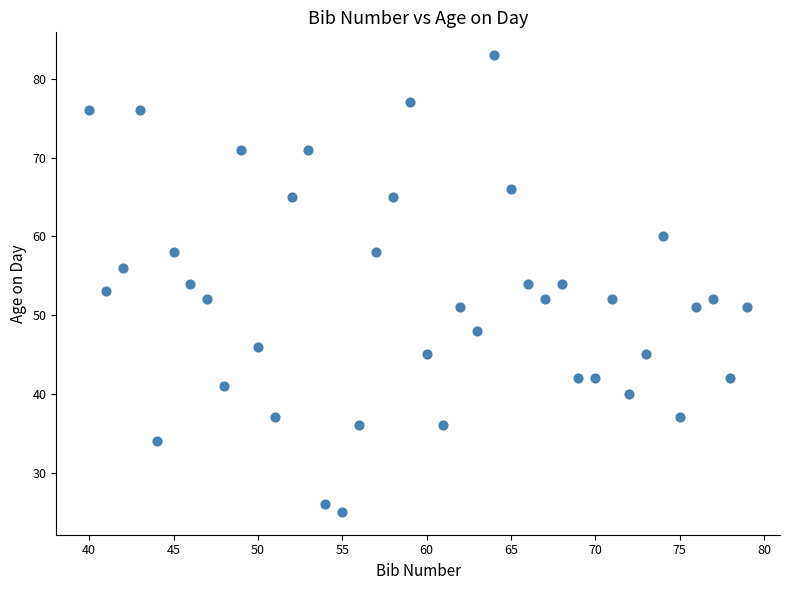

What is the range of X values (max minus min)?

39